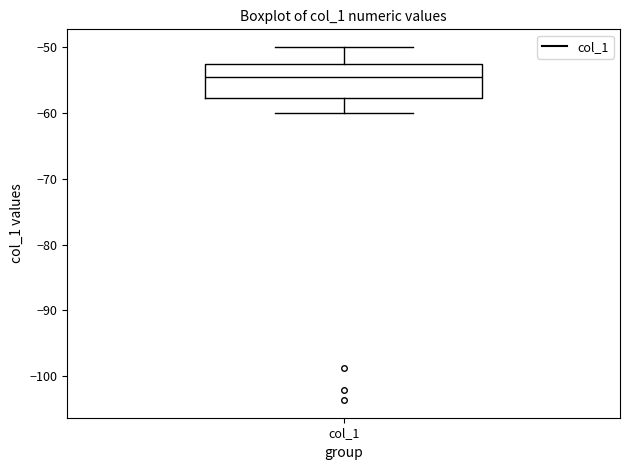

Transcribe this box plot: give where the median line is, the range the box spans, and where the two whiskers end, as read against the y-axis. The values are not printed on the chart, so give them approximately, as read against the axis.

median -55, box -58 to -53, whiskers -60 to -50